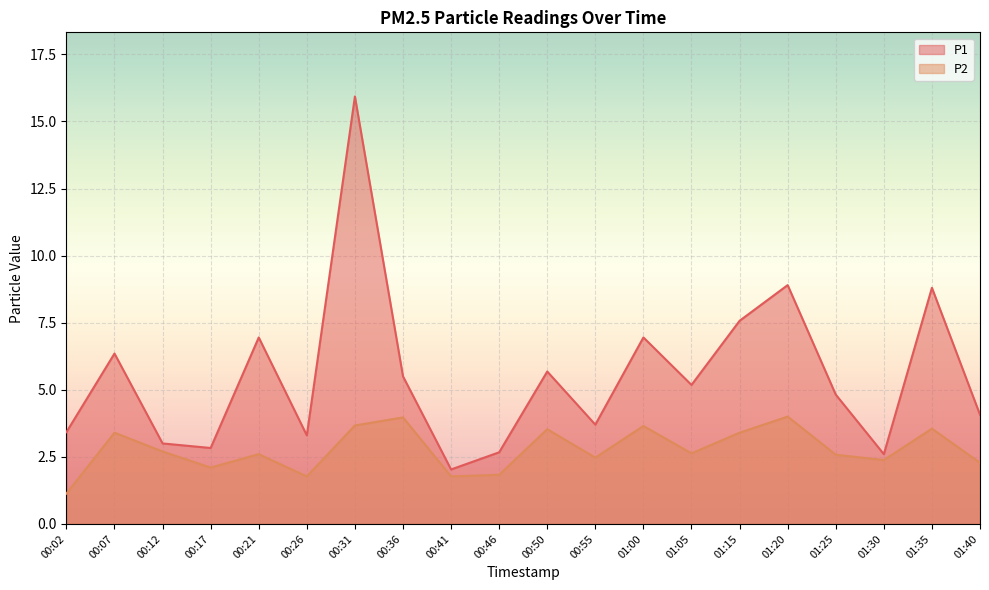

At which category does the chart reach its peak across all series?

00:31